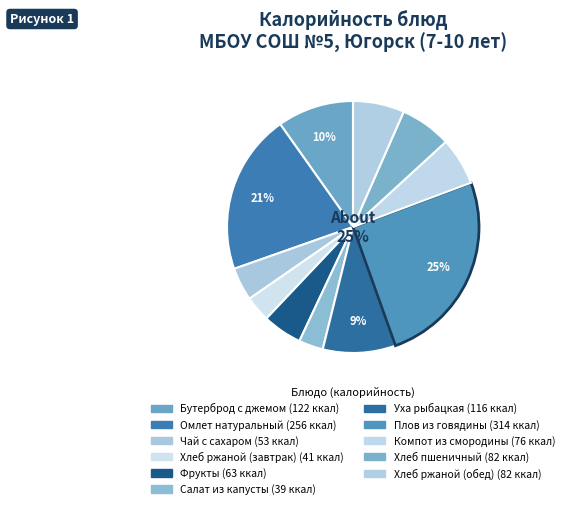

How many segments does this pie chart have?

11